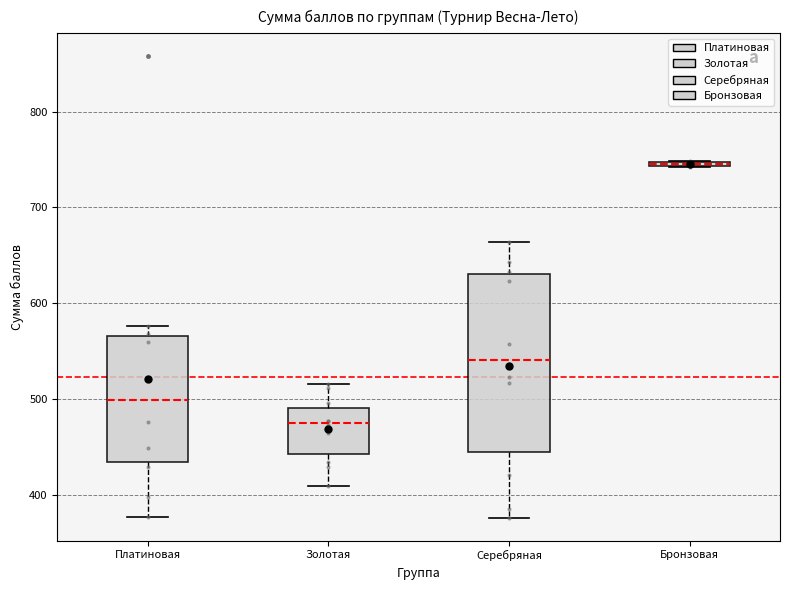

Which box is the tallest, from its lower edge to its upper edge?

Серебряная